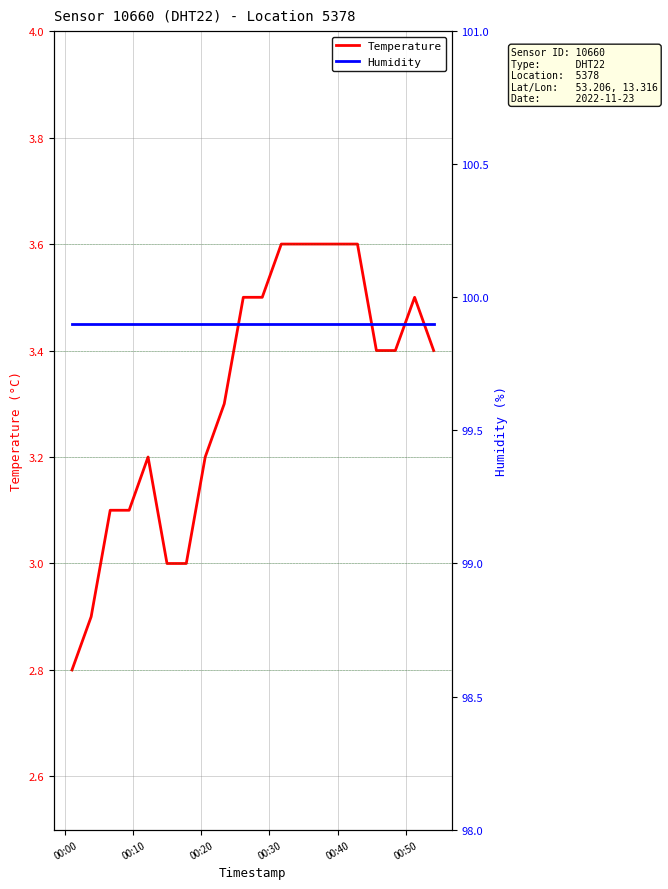

What is the maximum value for Temperature?

3.6